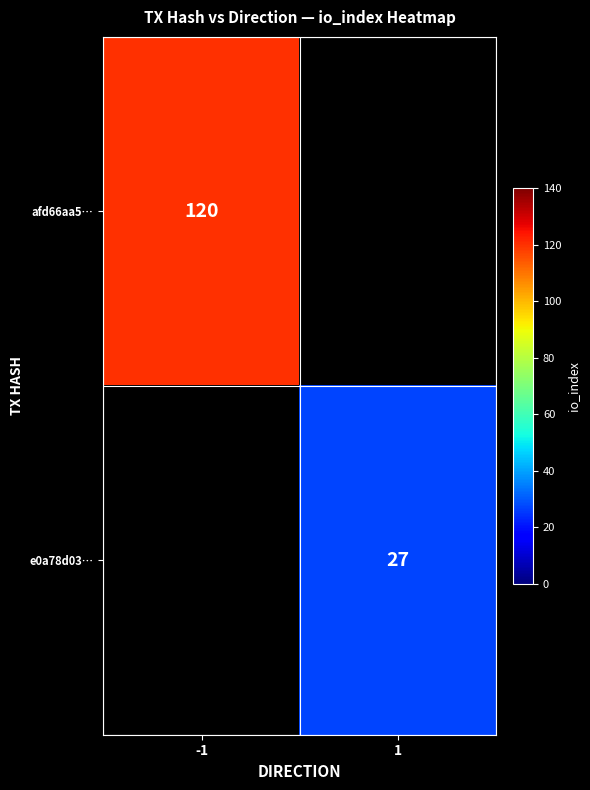

True or false: e0a78d03… has a value of 27 at 1.

True